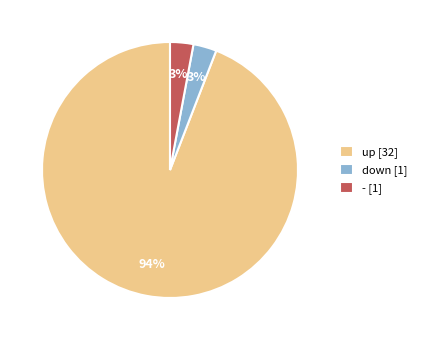

Combined, do - and down account for over 50%?

No